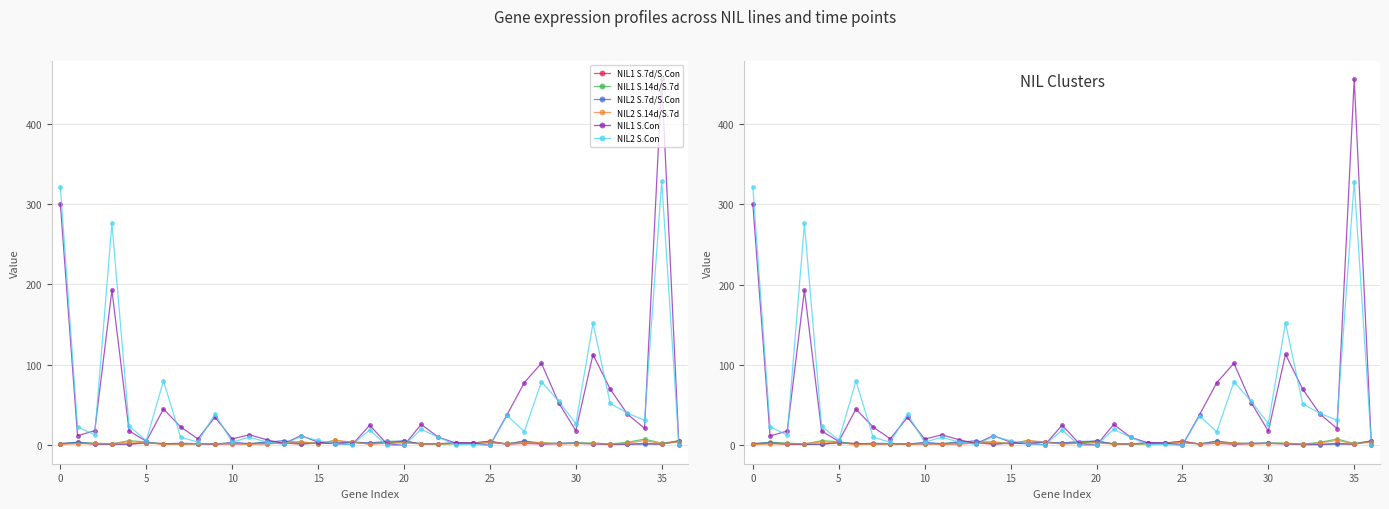

What is the greatest value displayed?

455.2